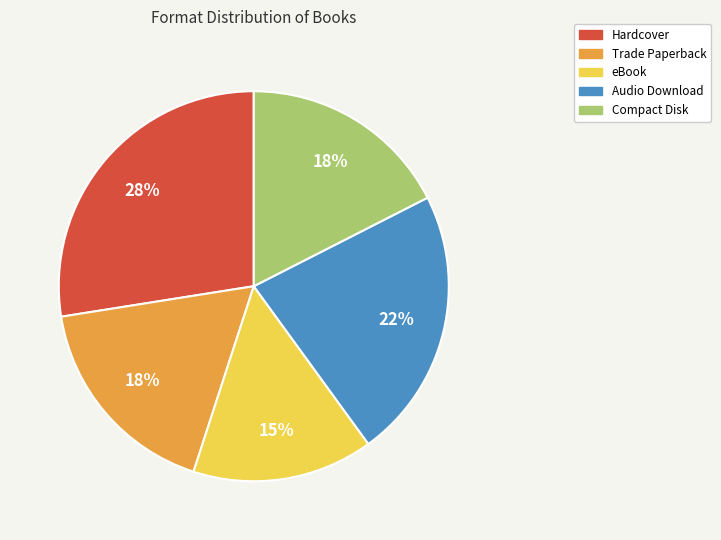

To the nearest percent, what is the average slice percentage?

20%